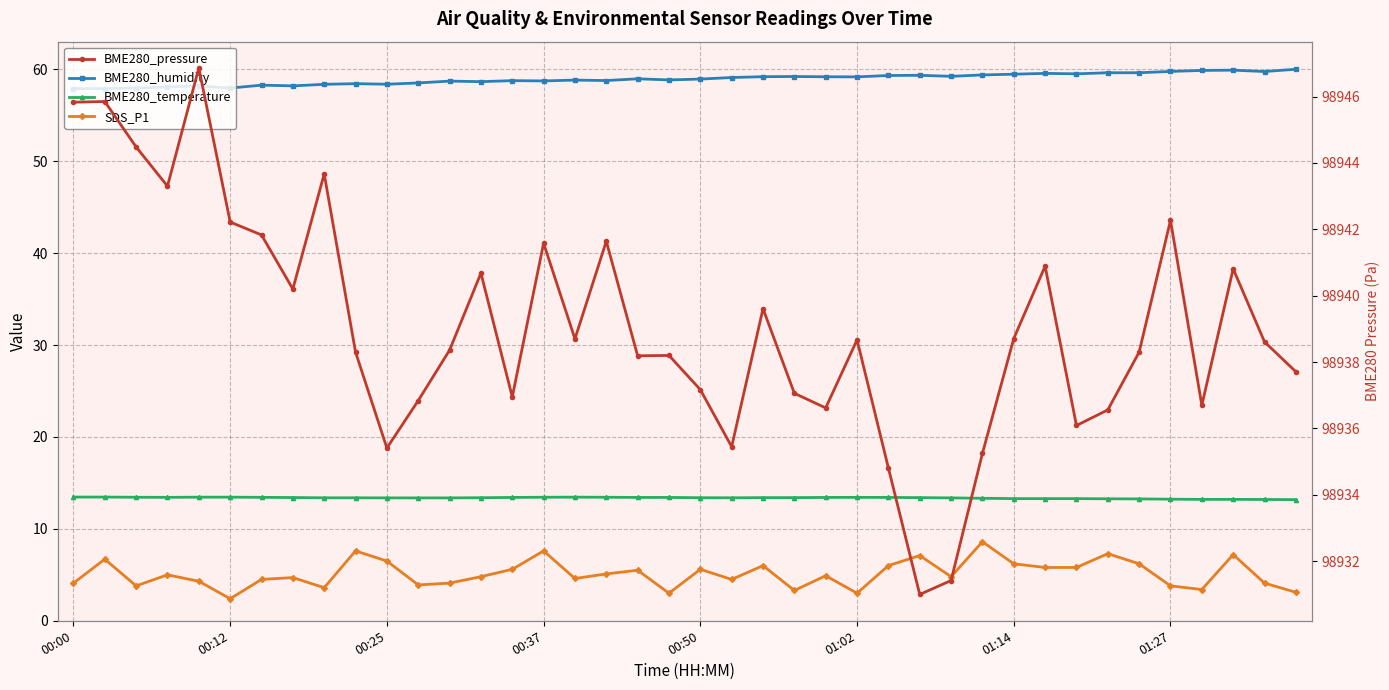

How many categories are shown in the chart?

40